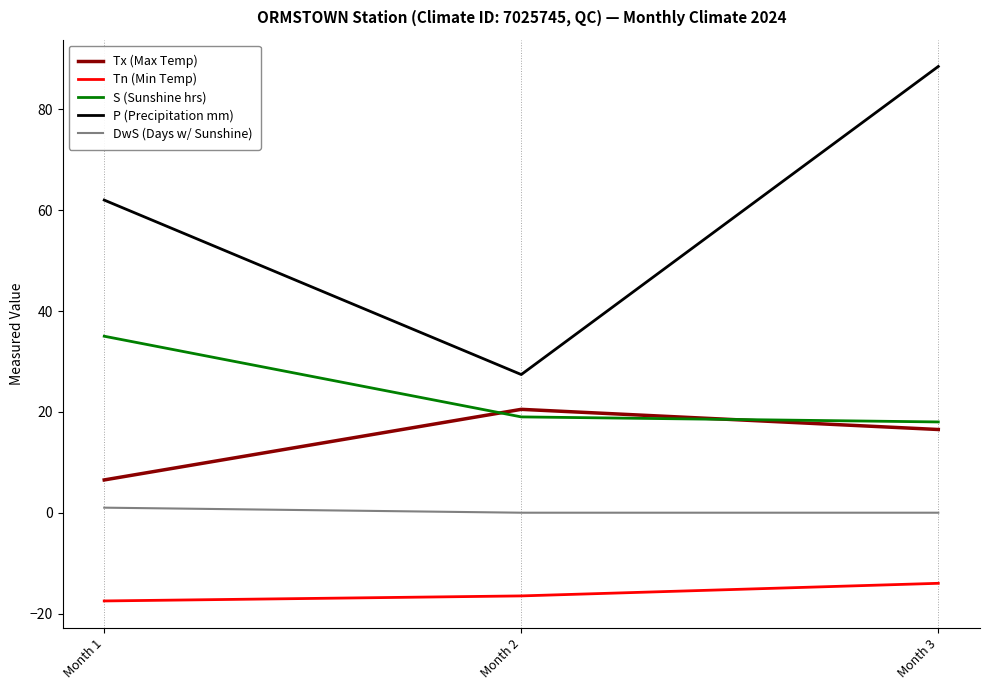

Where does the Tx (Max Temp) series first go above 16?

Month 2